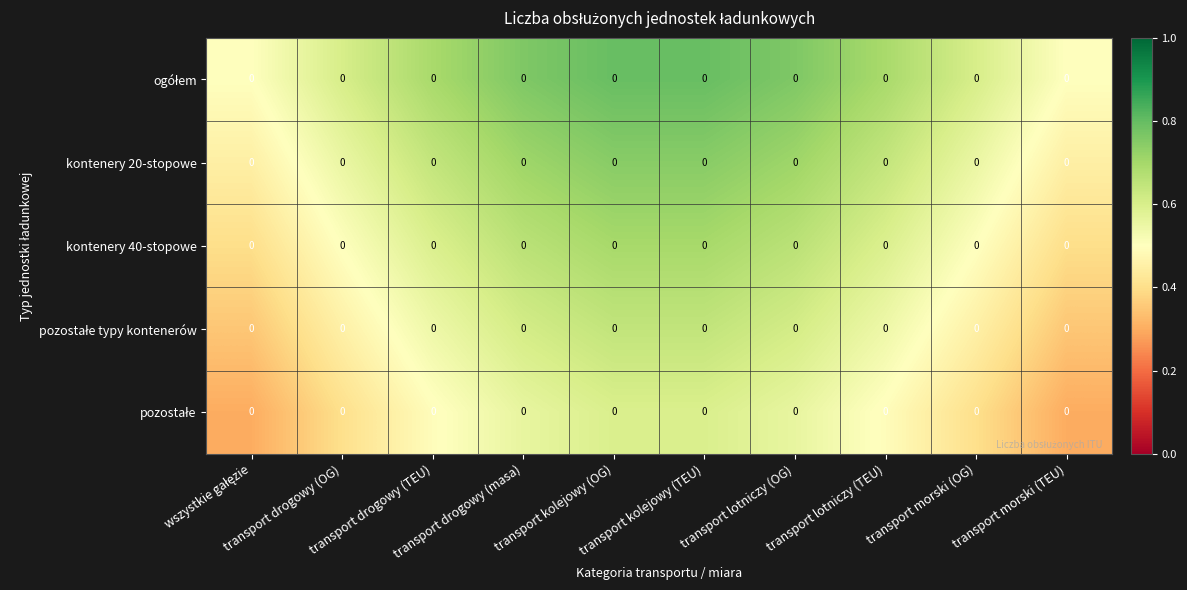

At which category is the sum across all series the highest?

transport kolejowy (OG)